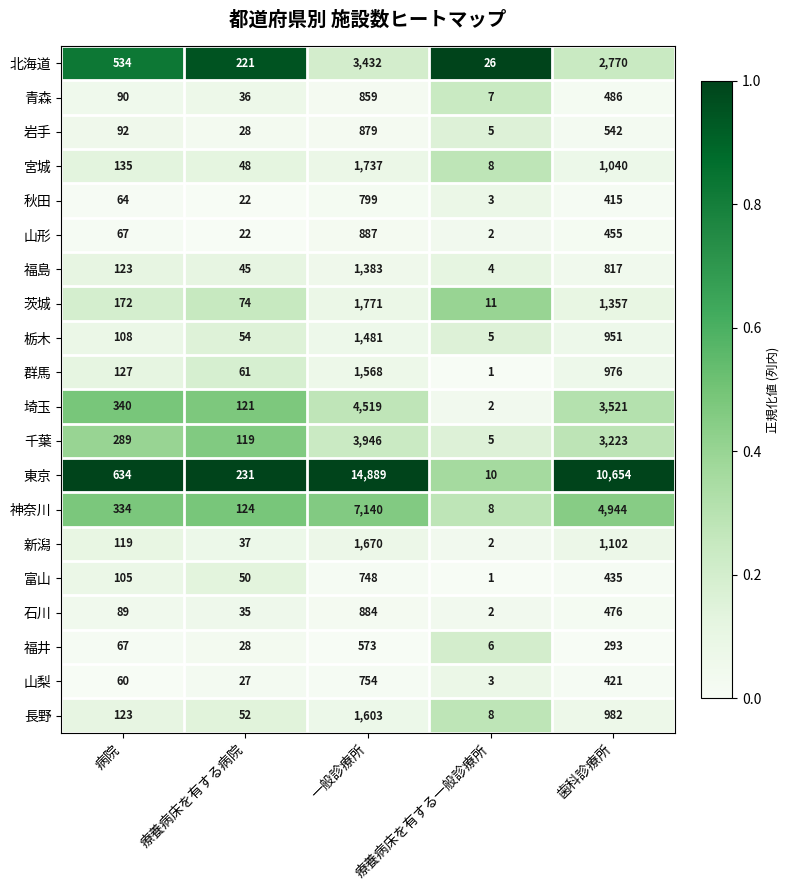

Is the value of 宮城 at 一般診療所 greater than the value of 東京 at 病院?

Yes